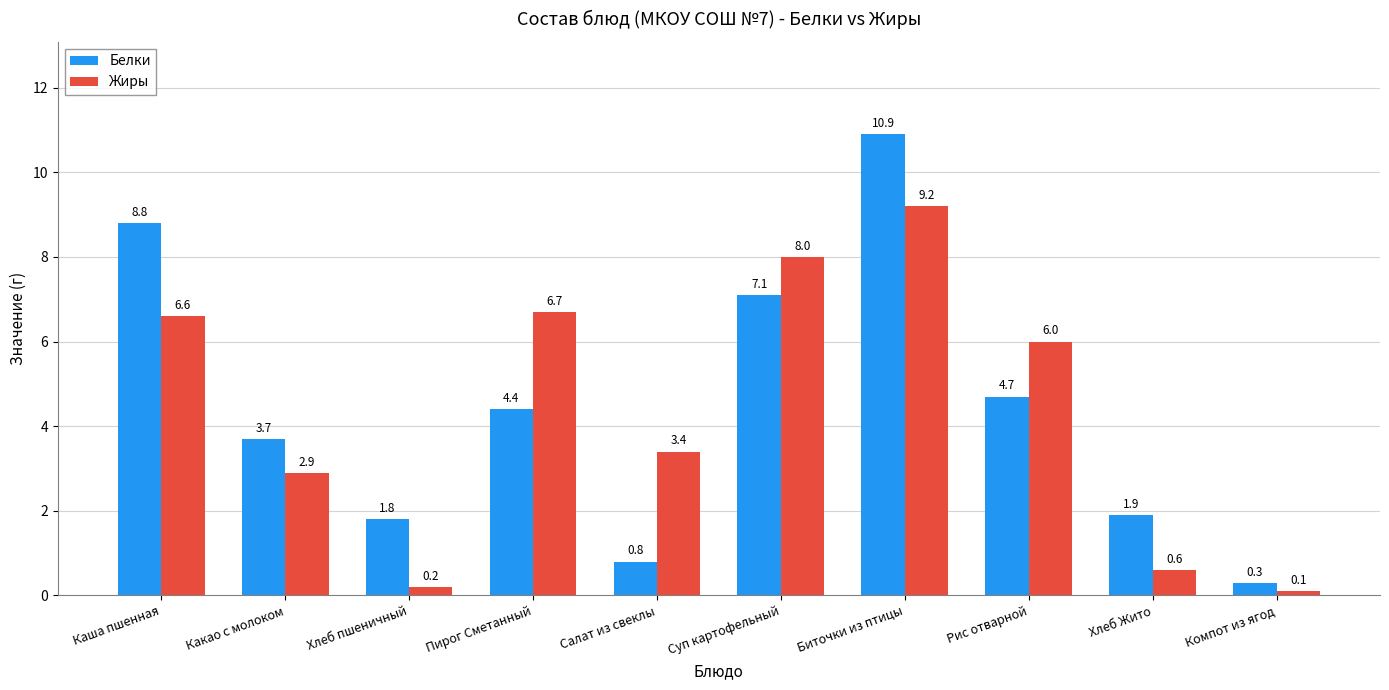

At which category is the sum across all series the highest?

Биточки из птицы